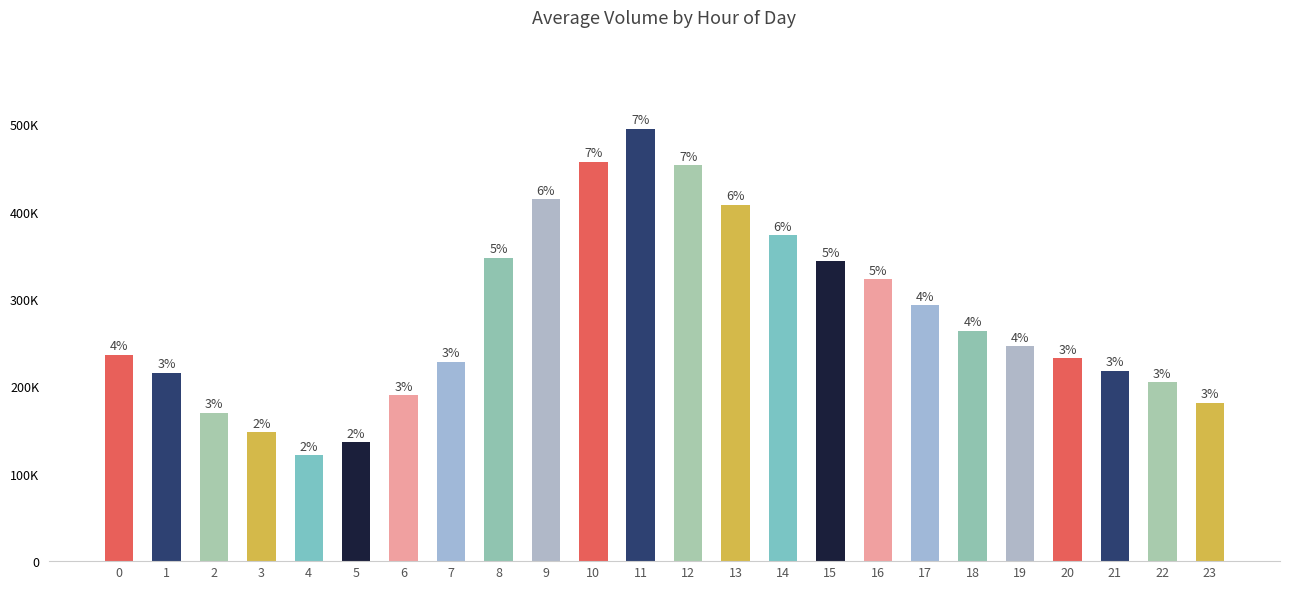

What is the sum of the values at 11 and 22?

699998